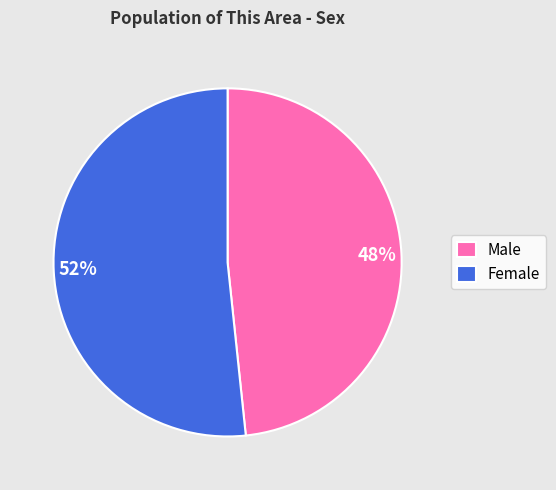

To the nearest percent, what is the average slice percentage?

50%